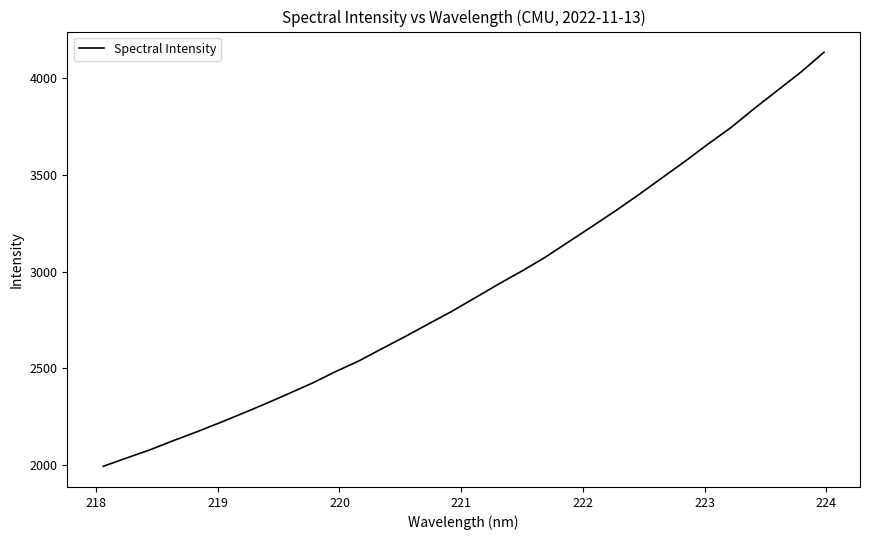

What is the smallest value displayed?

1993.9